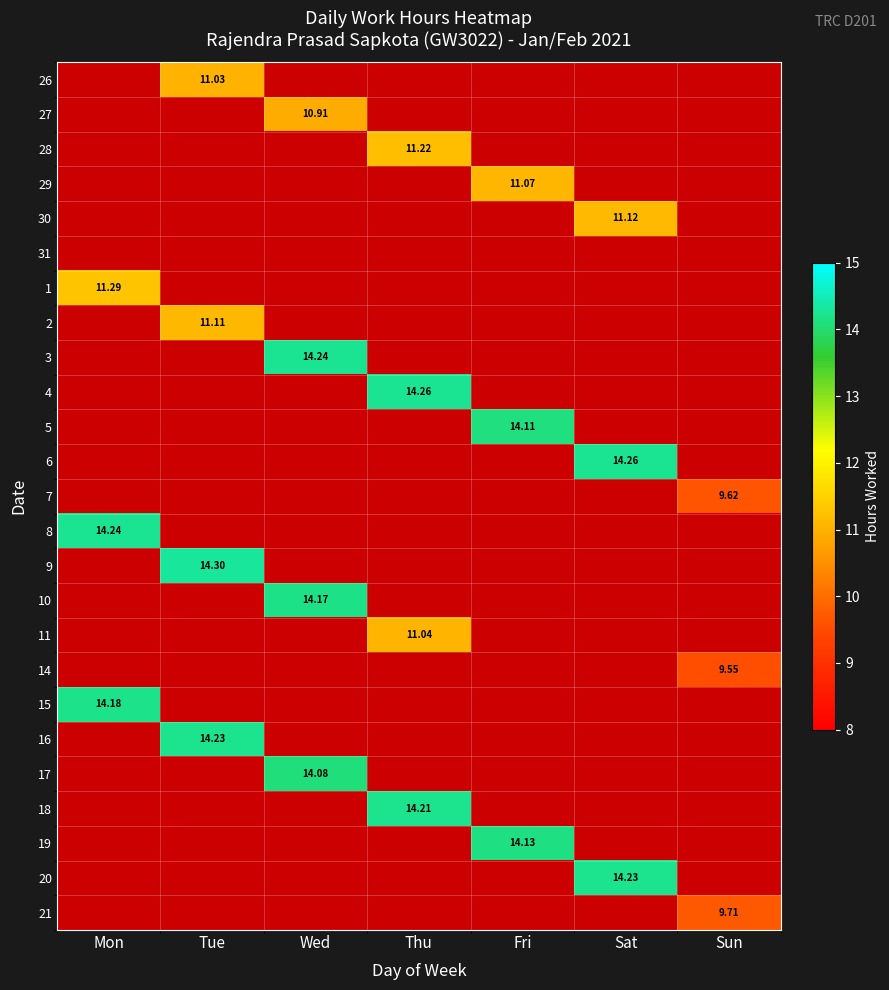

Which has a higher value, Sat or Tue?

Tue